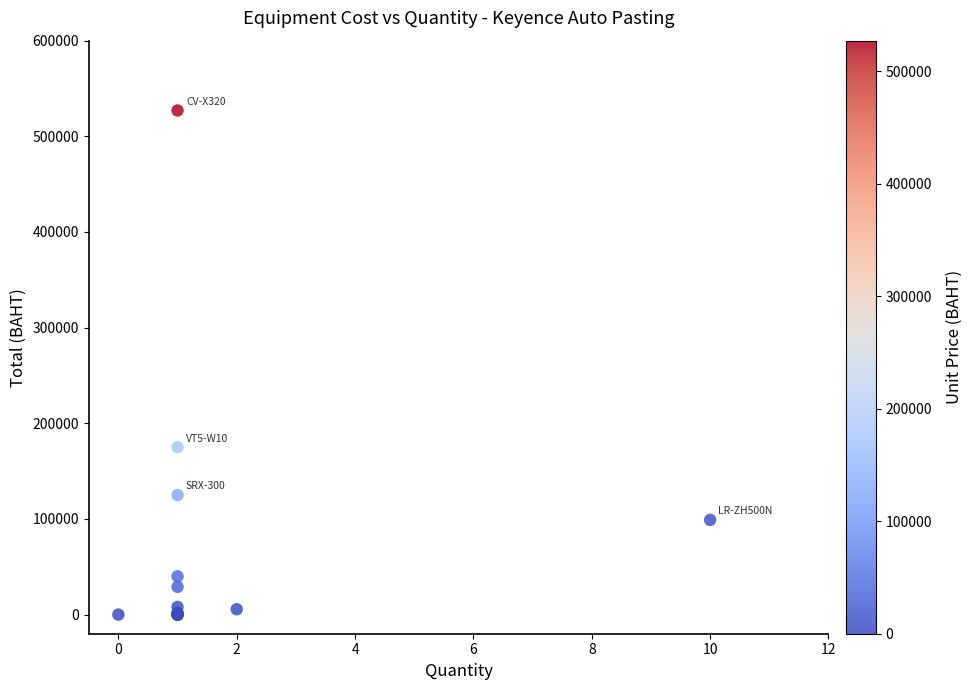

What Y value in the scatter plot is closest to 263500?

175000